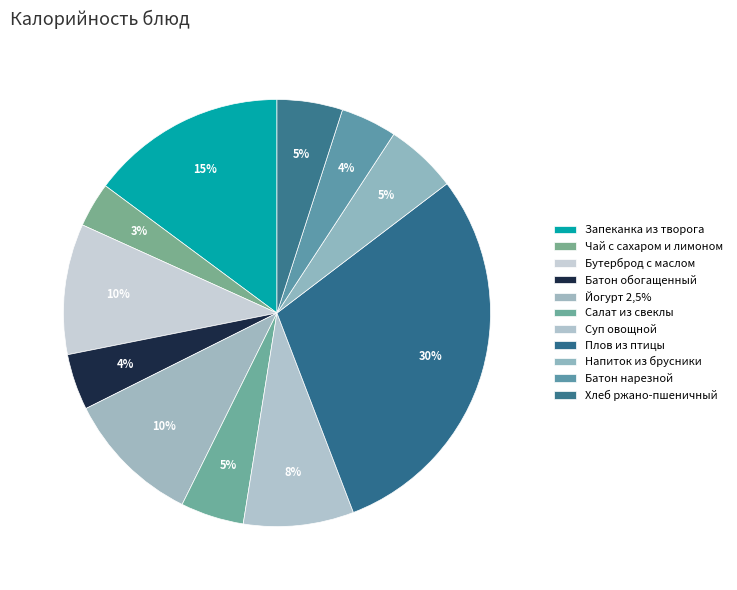

To the nearest percent, what percentage of the pie is Суп овощной?

8%